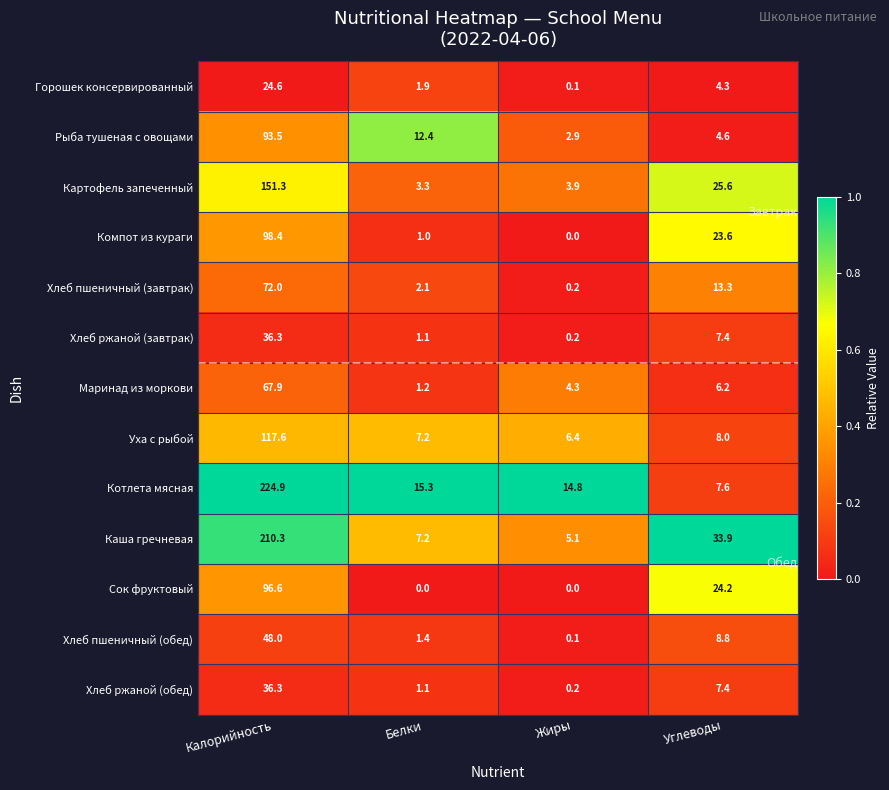

List the labels in order of Горошек консервированный value, largest first.

Калорийность, Углеводы, Белки, Жиры